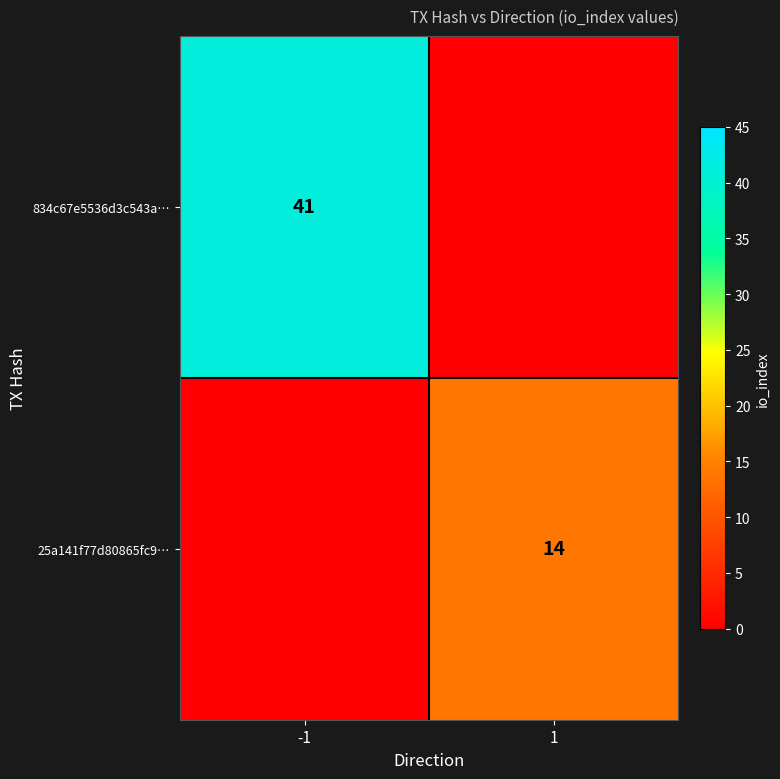

Which has a higher value, -1 or 1?

-1